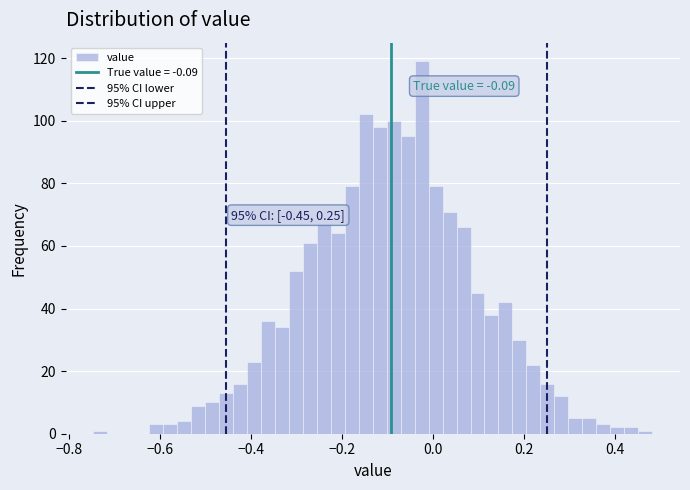

Around what value on the x-axis is the tallest bar? Give the approximate position of its centre, as read against the axis.

-0.02